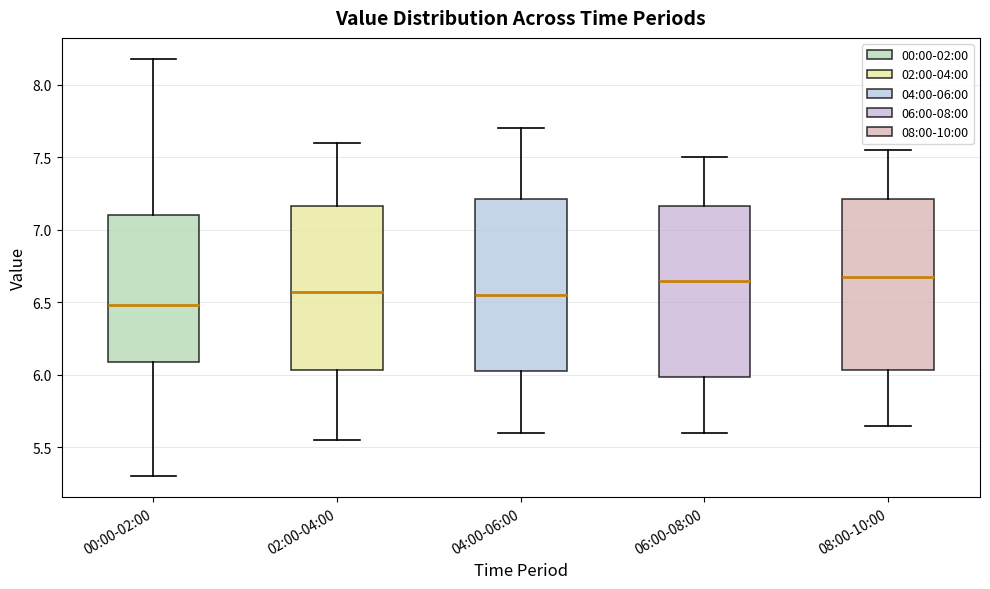

Reading left to right, transcribe this box plot: for each box, give where its median line is, the range the box spans, and where its two whiskers end, as read against the y-axis. The values are not printed on the chart, so give them approximately, as read against the axis.

00:00-02:00: median 6.50, box 6.10 to 7.10, whiskers 5.30 to 8.20
02:00-04:00: median 6.60, box 6.05 to 7.15, whiskers 5.55 to 7.60
04:00-06:00: median 6.55, box 6.05 to 7.20, whiskers 5.60 to 7.70
06:00-08:00: median 6.65, box 6.00 to 7.15, whiskers 5.60 to 7.50
08:00-10:00: median 6.70, box 6.05 to 7.20, whiskers 5.65 to 7.55